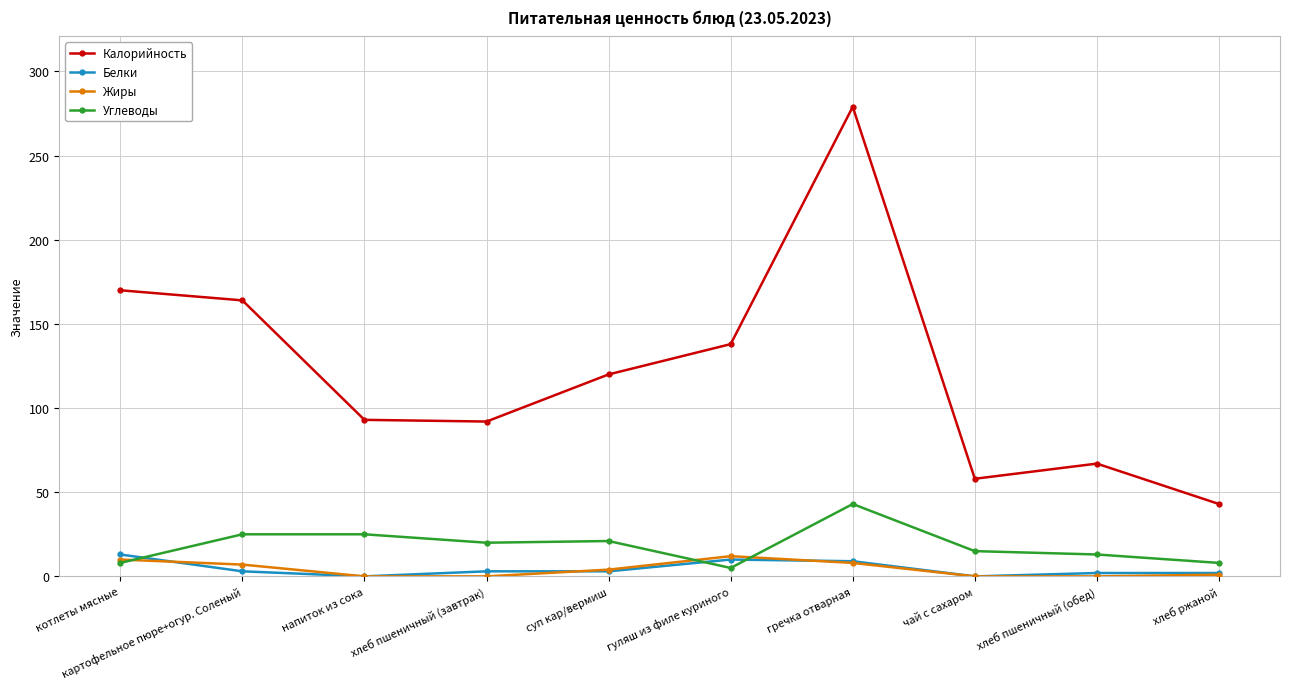

True or false: Жиры and Калорийность cross at least once.

False